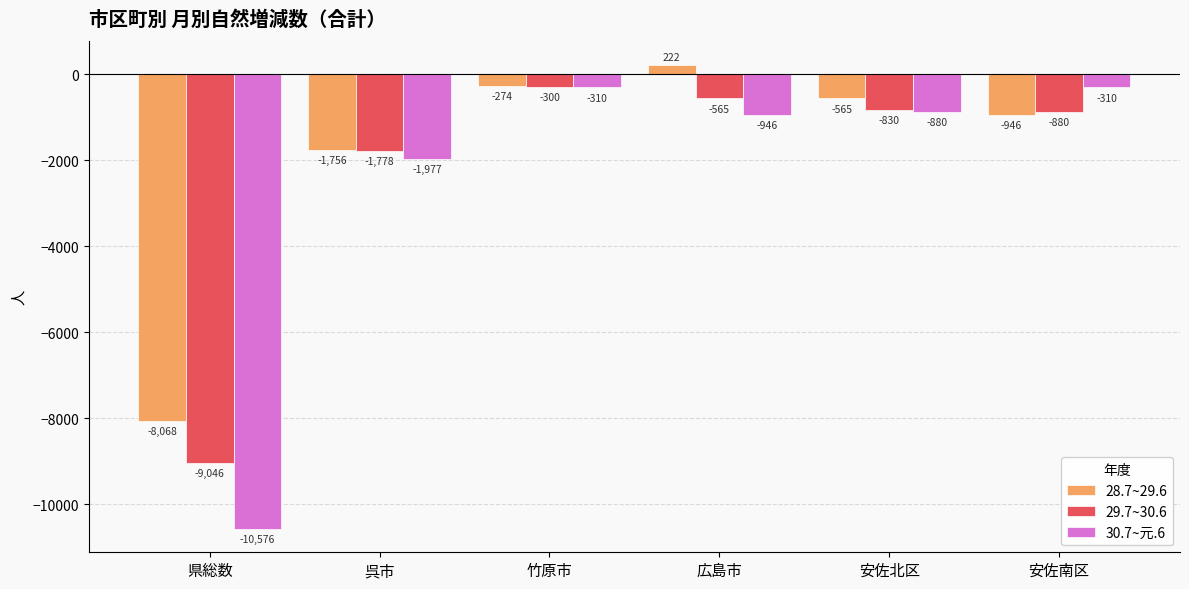

Reading left to right, extract all data points from this chart.

28.7~29.6: -8068	-1756	-274	222	-565	-946
29.7~30.6: -9046	-1778	-300	-565	-830	-880
30.7~元.6: -10576	-1977	-310	-946	-880	-310